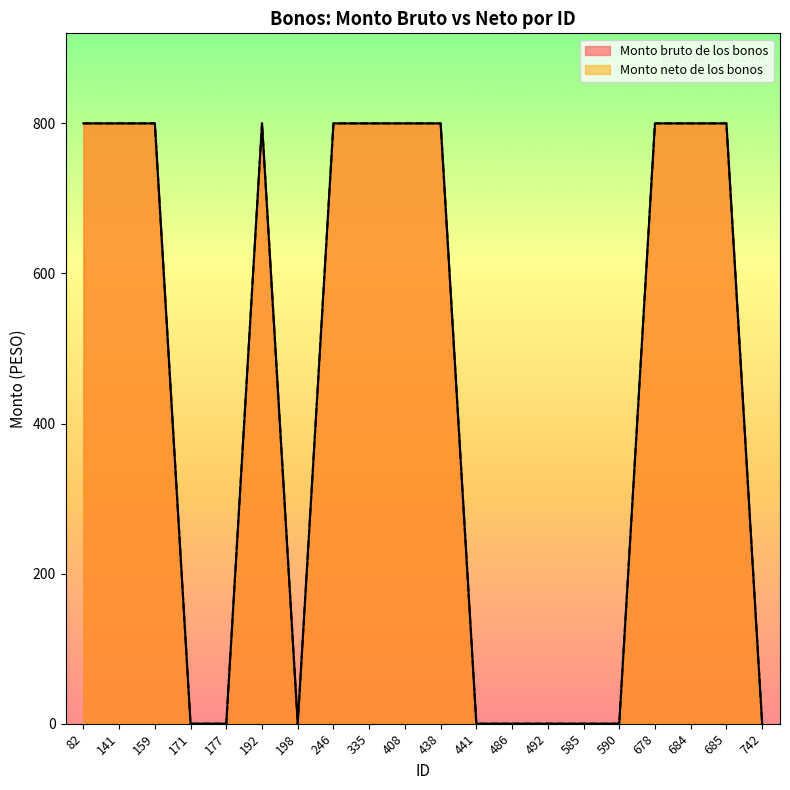

Reading left to right, list all the values displayed in this chart.

Monto bruto de los bonos: 800	800	800	0	0	800	0	800	800	800	800	0	0	0	0	0	800	800	800	0
Monto neto de los bonos: 800	800	800	0	0	800	0	800	800	800	800	0	0	0	0	0	800	800	800	0